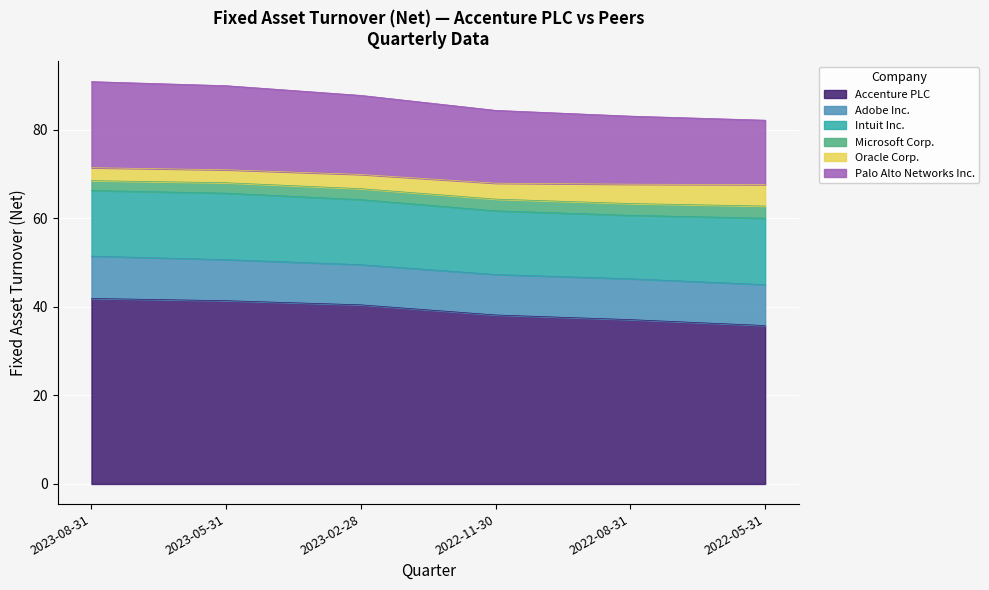

List the labels in order of Palo Alto Networks Inc. value, smallest first.

2022-05-31, 2022-08-31, 2022-11-30, 2023-02-28, 2023-05-31, 2023-08-31